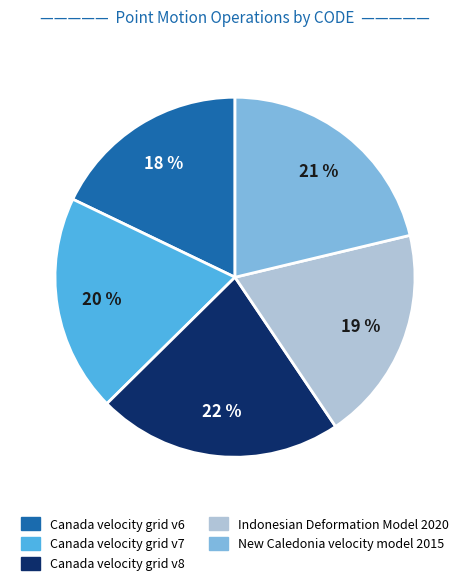

To the nearest percent, what portion does Canada velocity grid v8 represent?

22%